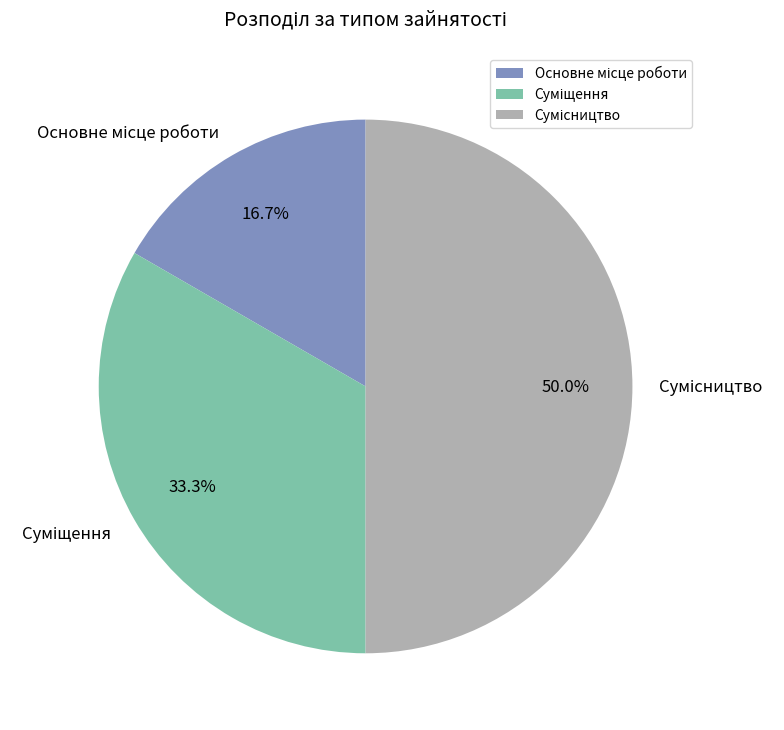

Is there any slice that represents more than half of the pie?

No